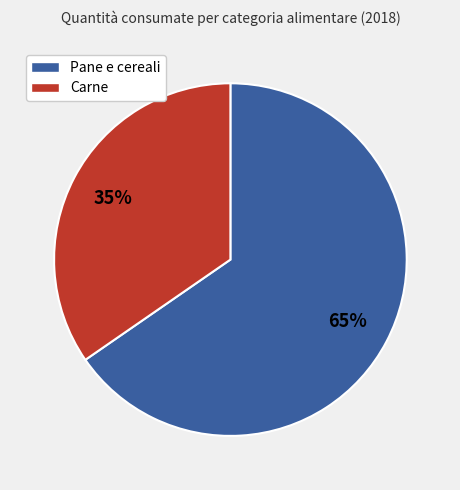

Does any single category account for the majority?

Yes